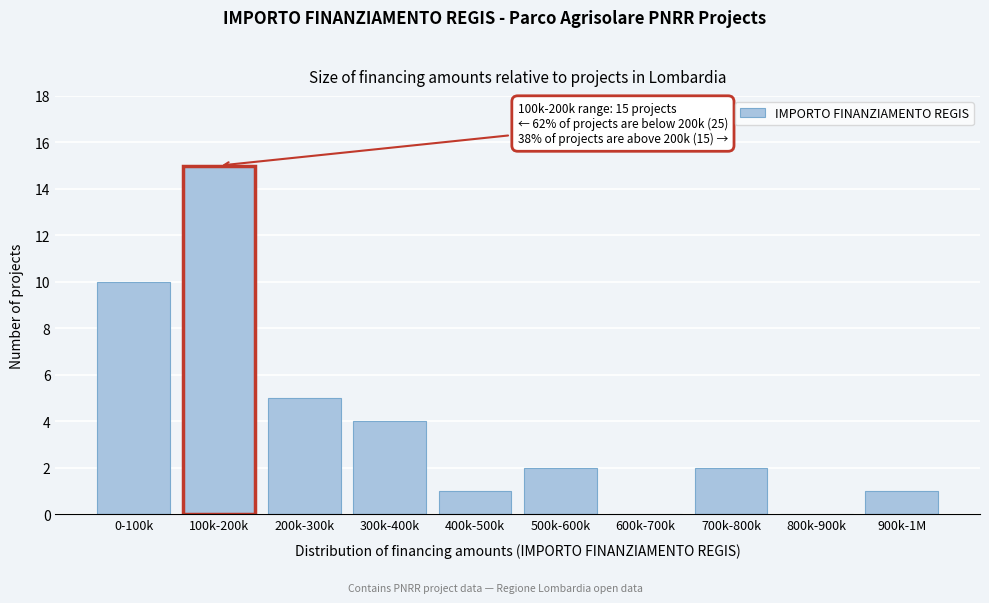

Reading left to right, extract all data points from this chart.

0-100k=10	100k-200k=15	200k-300k=5	300k-400k=4	400k-500k=1	500k-600k=2	600k-700k=0	700k-800k=2	800k-900k=0	900k-1M=1